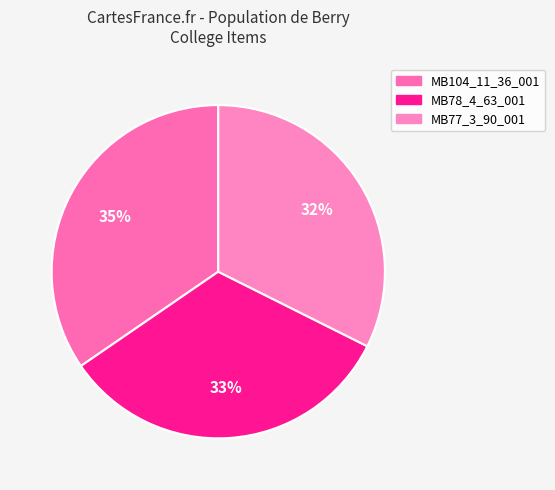

What is the total percentage of MB78_4_63_001 and MB77_3_90_001?

65.4%